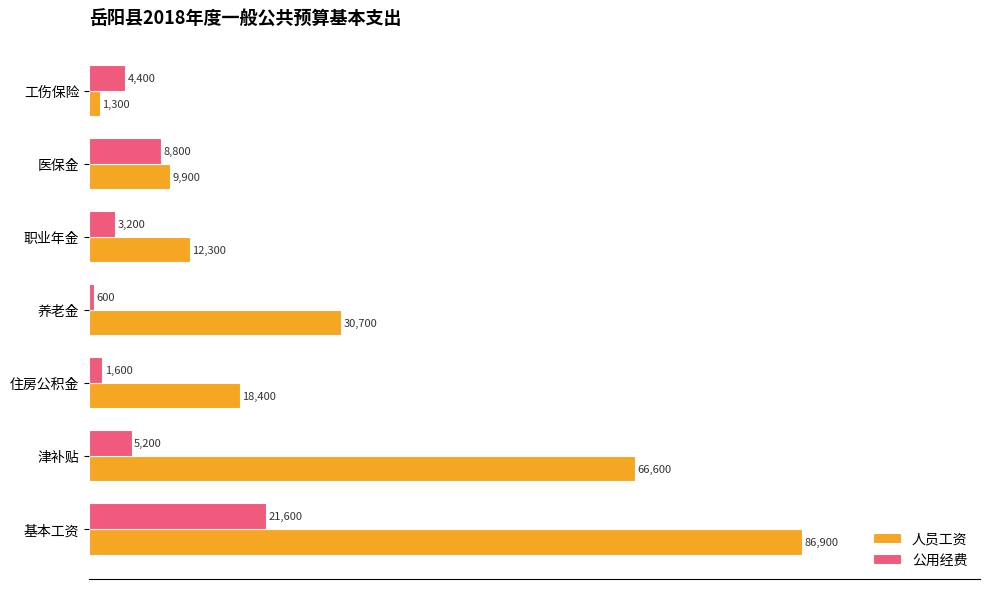

At how many categories does at least one series exceed 8295?

6